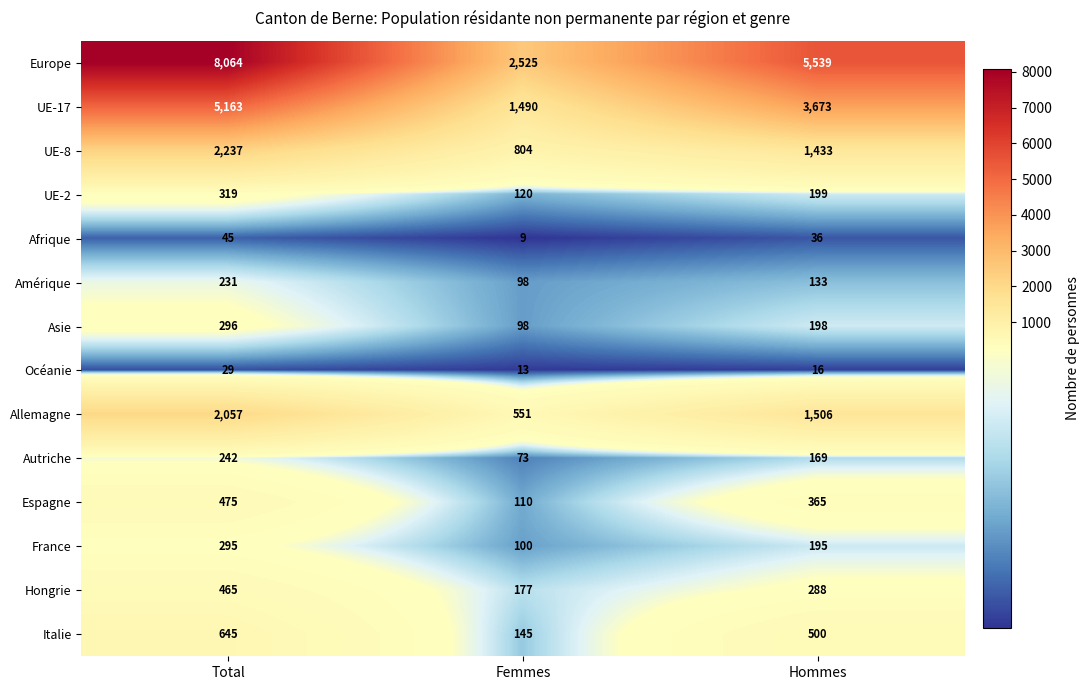

The value of UE-17 at Total is 9256. True or false?

False